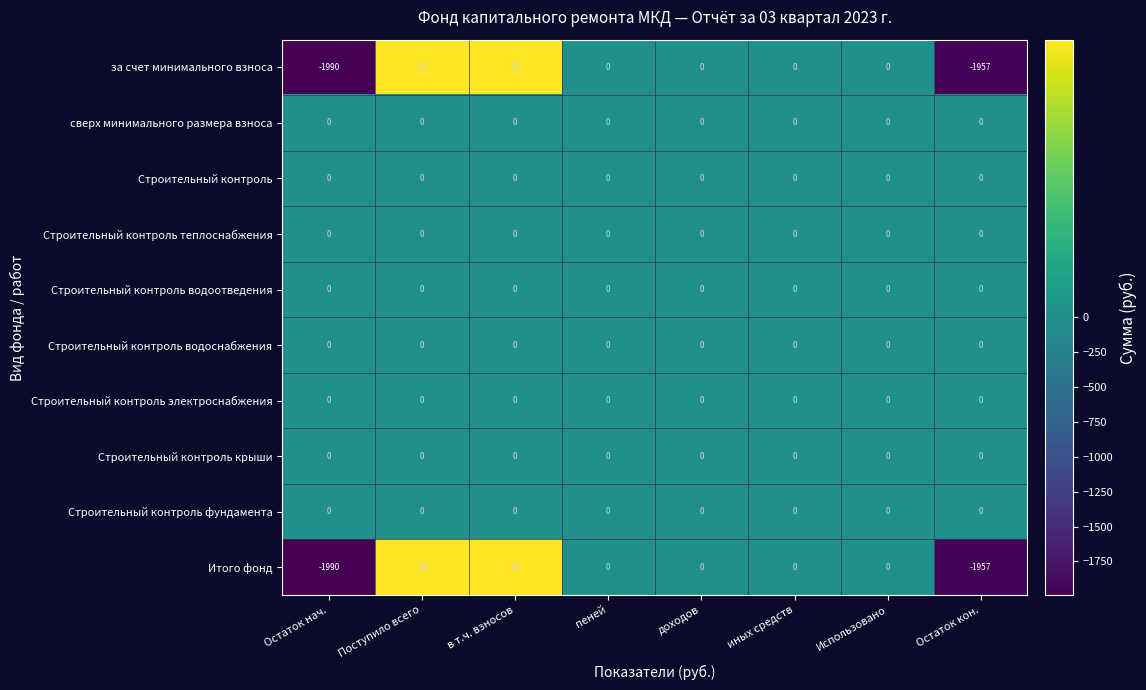

Is it true that Строительный контроль фундамента equals 0 at Поступило всего?

True